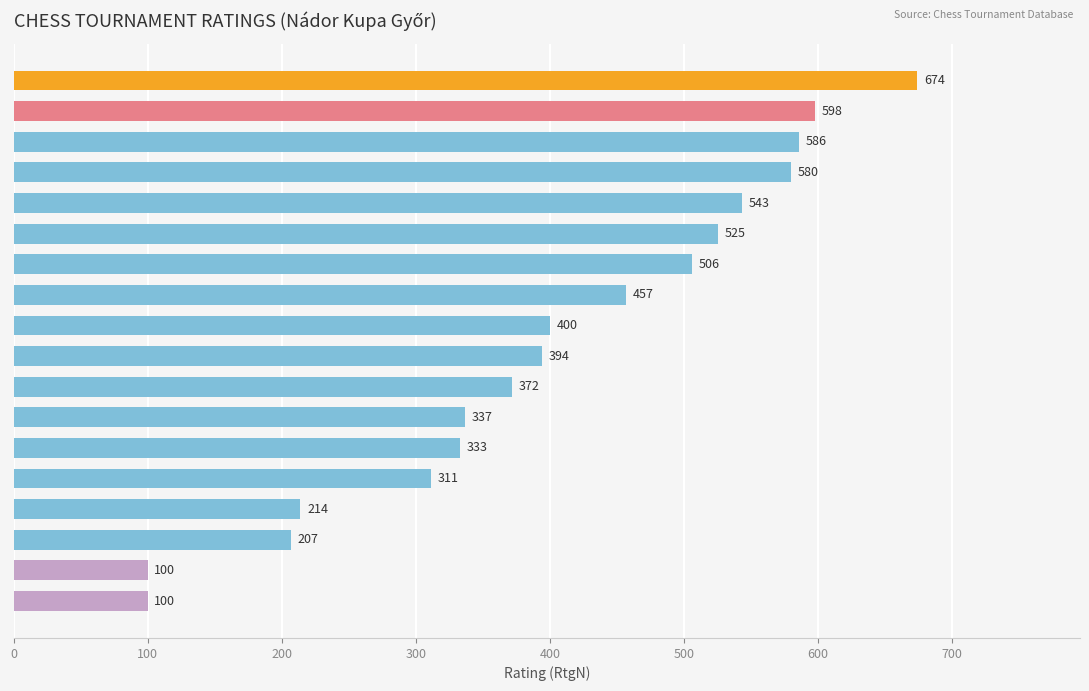

What is the difference between the values at Faragó, Botond and Domonkos-Tomor, Dániel?

243